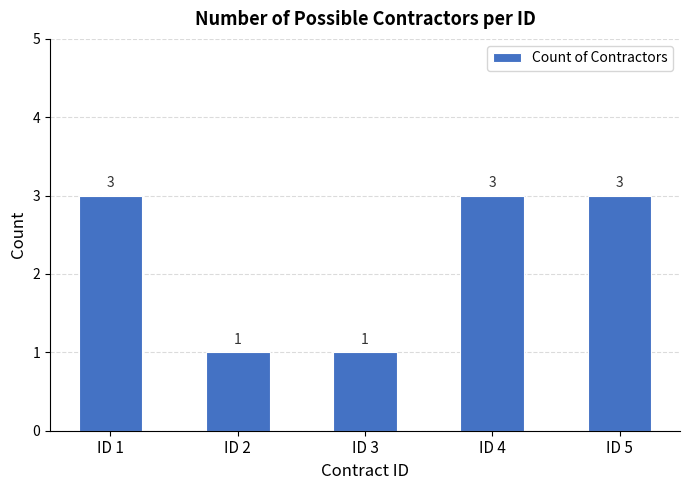

How many data points are less than 3?

2